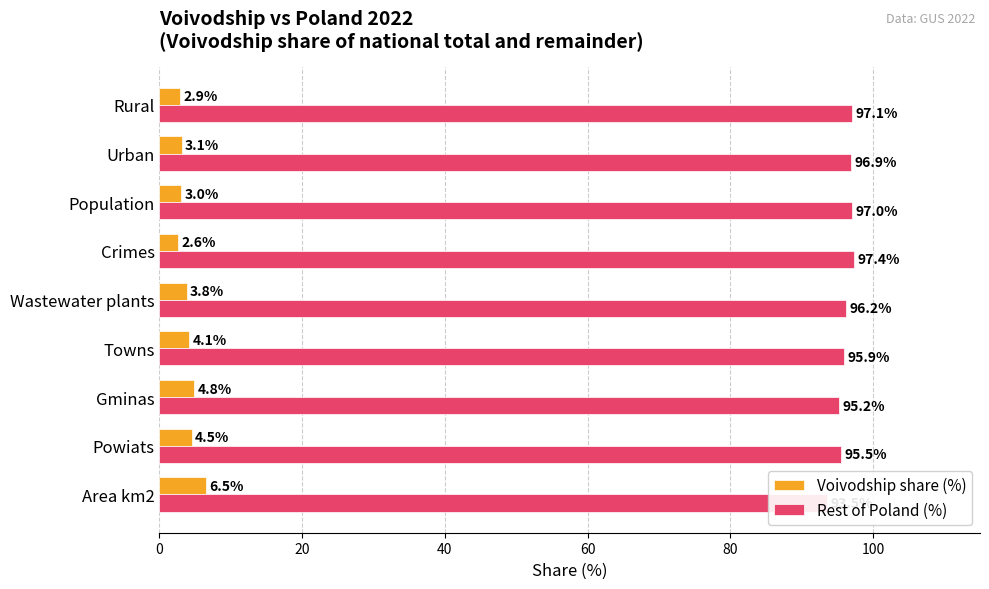

What is the minimum value for Voivodship share (%)?

2.6